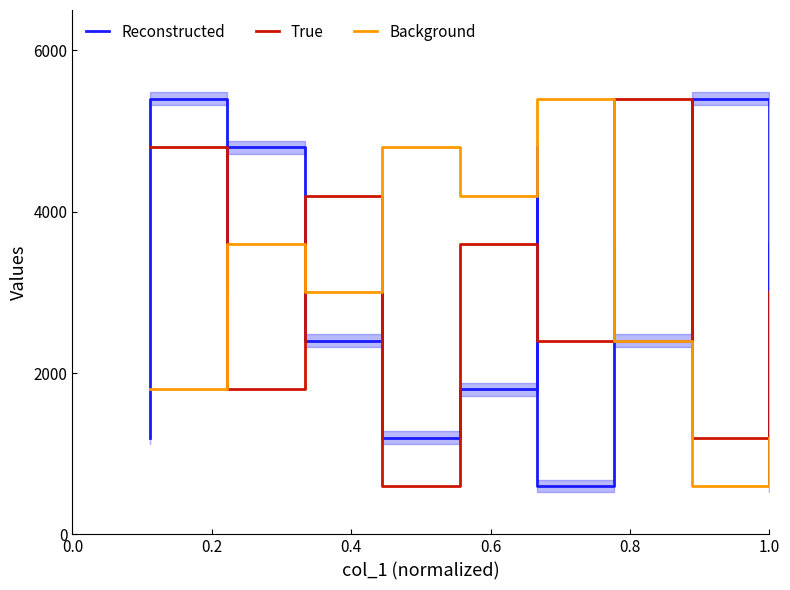

Count the number of data series in this chart.

3